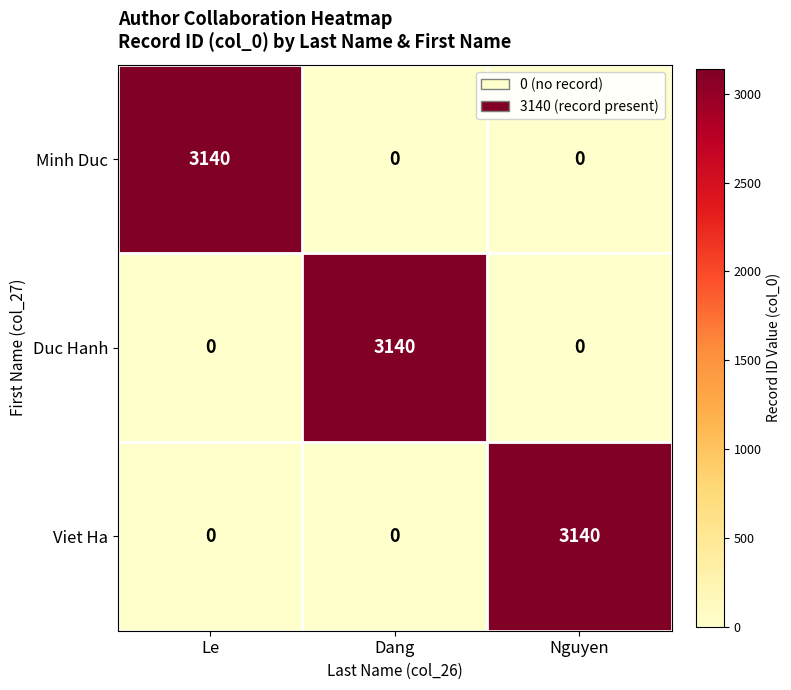

Reading right to left, what are all the values shown in this chart?

Minh Duc: Nguyen=0	Dang=0	Le=3140
Duc Hanh: Nguyen=0	Dang=3140	Le=0
Viet Ha: Nguyen=3140	Dang=0	Le=0